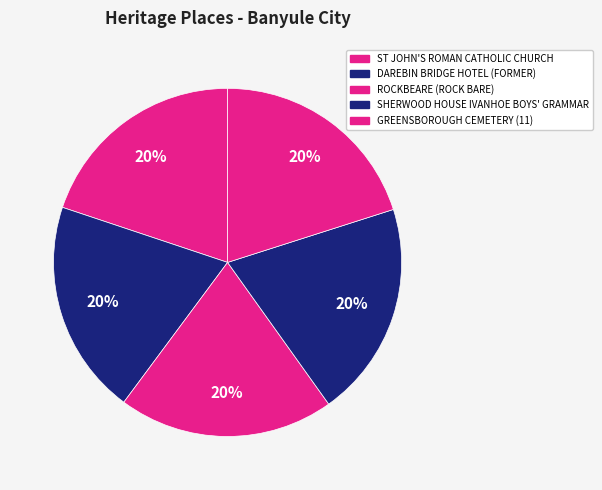

To the nearest percent, what is the combined percentage of GREENSBOROUGH CEMETERY (11) and ST JOHN'S ROMAN CATHOLIC CHURCH?

40%